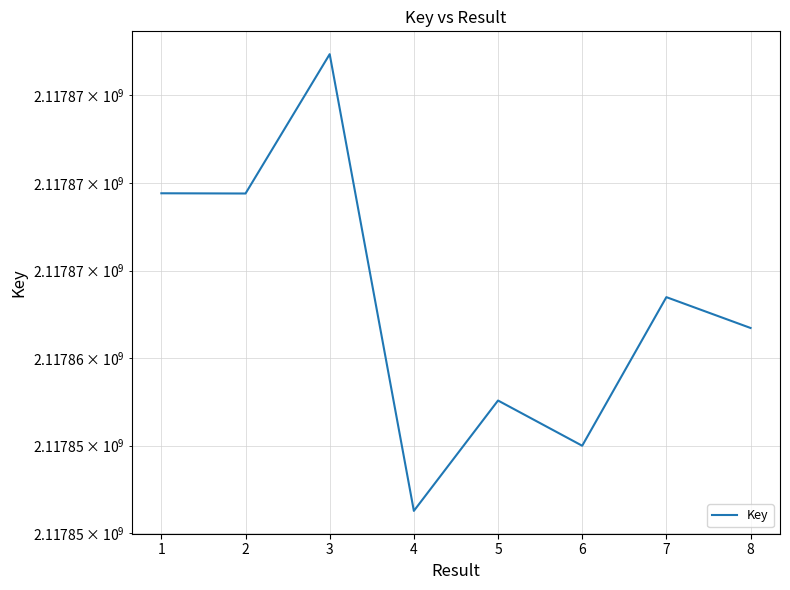

What is the change in value from 1 to 8?

-7694